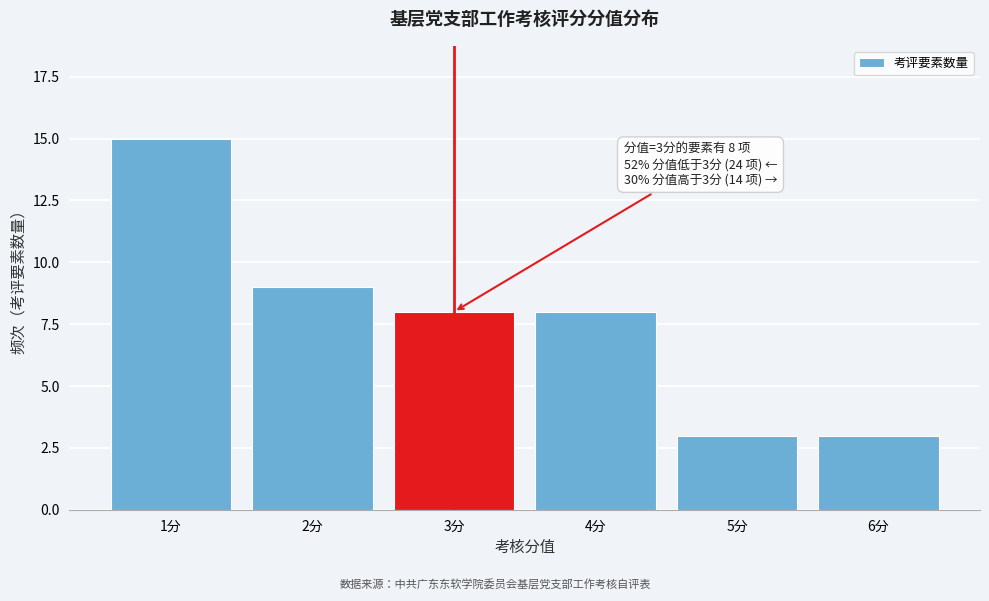

Reading left to right, what are all the values shown in this chart?

1分=15	2分=9	3分=8	4分=8	5分=3	6分=3